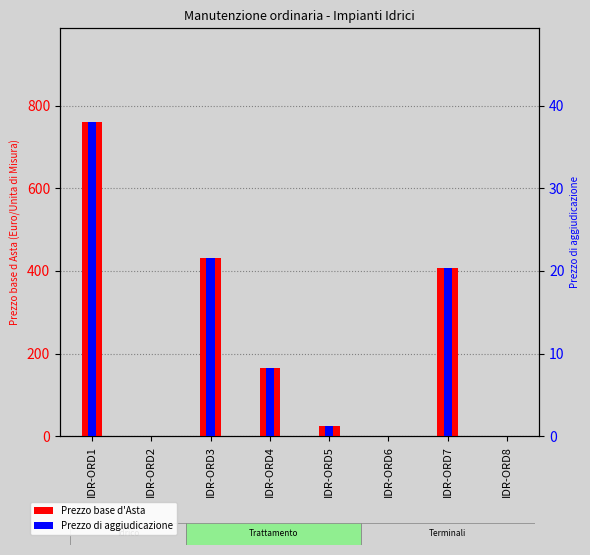

List the series in order of their peak value, lowest first.

Prezzo di aggiudicazione, Prezzo base d'Asta